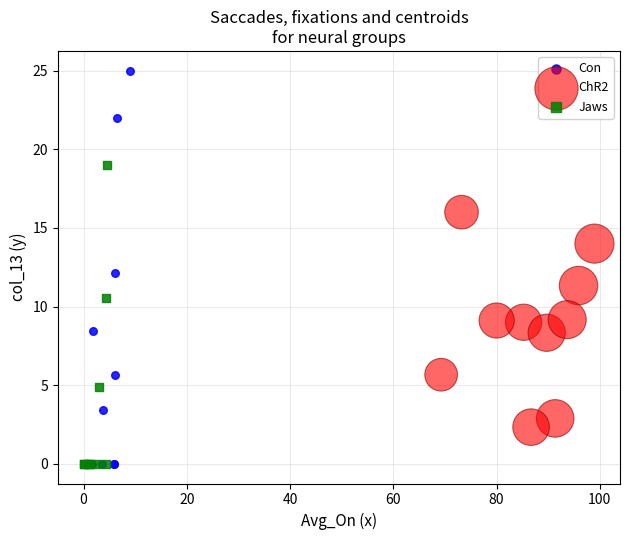

Which series reaches the maximum Y coordinate?

Con